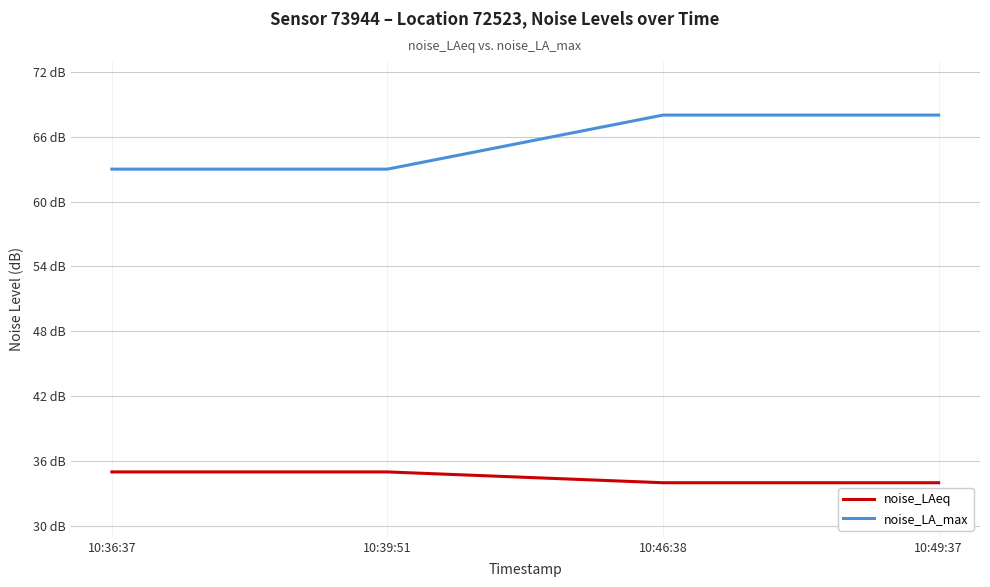

What is the label of the 3rd point from the right?

10:39:51